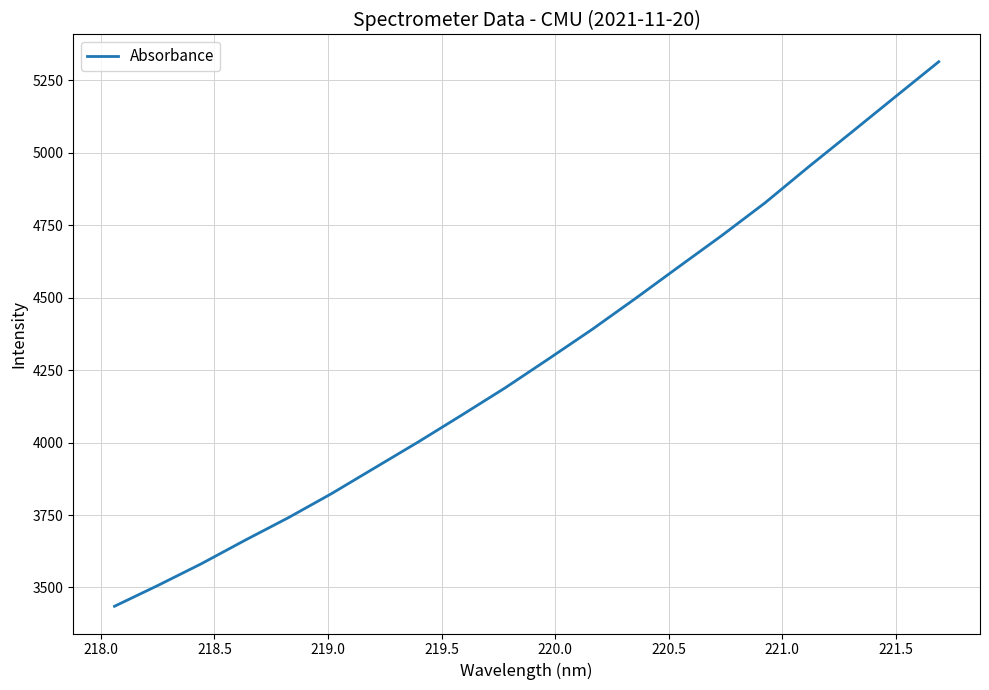

How many lines are shown in the chart?

1